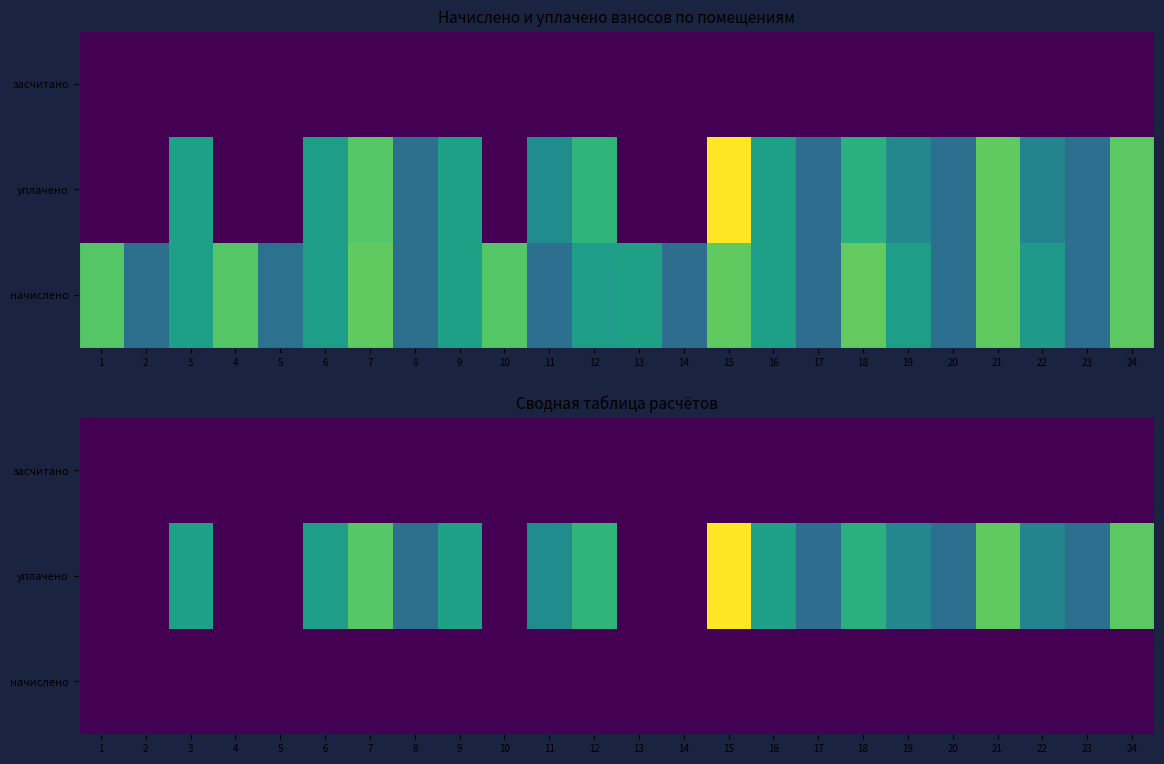

Between 1 and 5, which is larger?

1